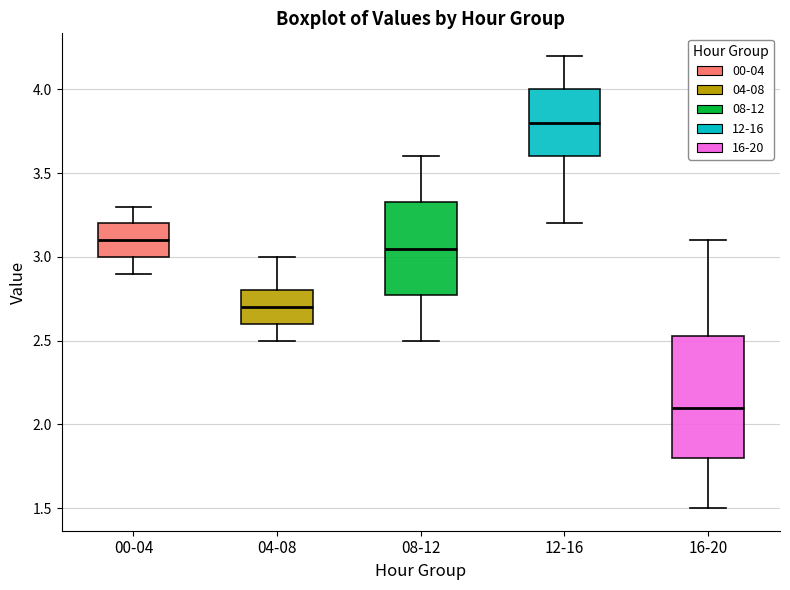

Which box's median line is the highest?

12-16